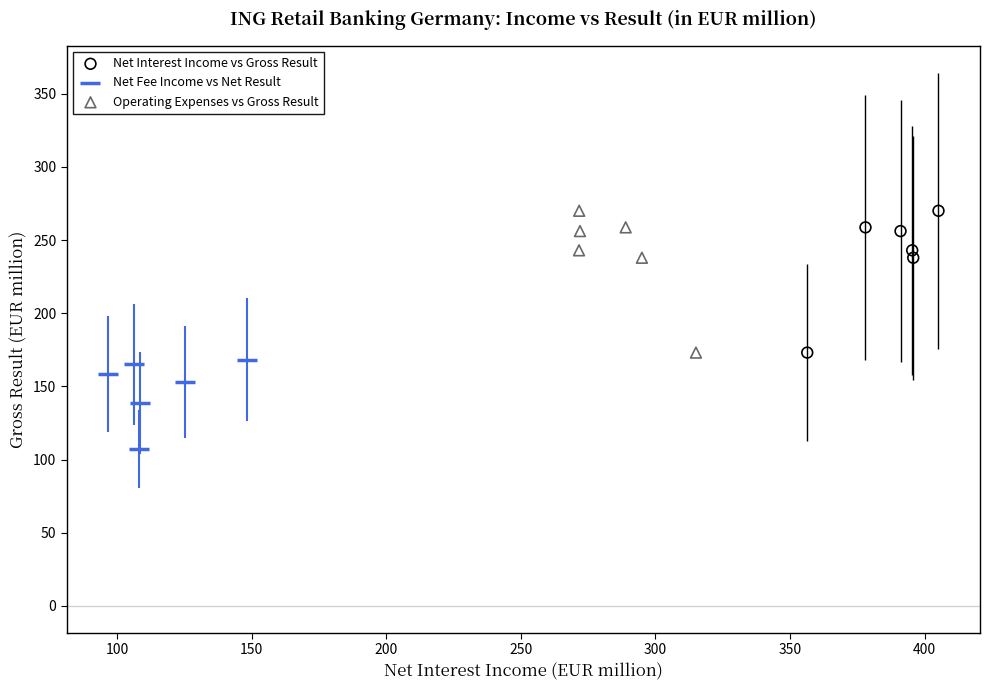

Which series reaches the minimum Y coordinate?

Net Fee Income vs Net Result